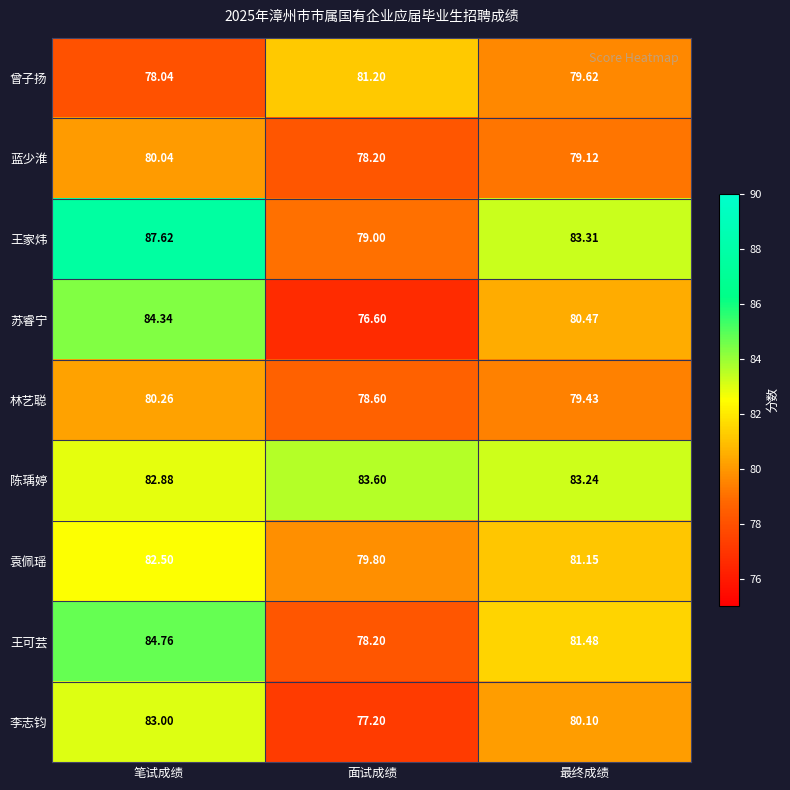

Between 笔试成绩 and 最终成绩, which series saw the biggest shift?

王家炜